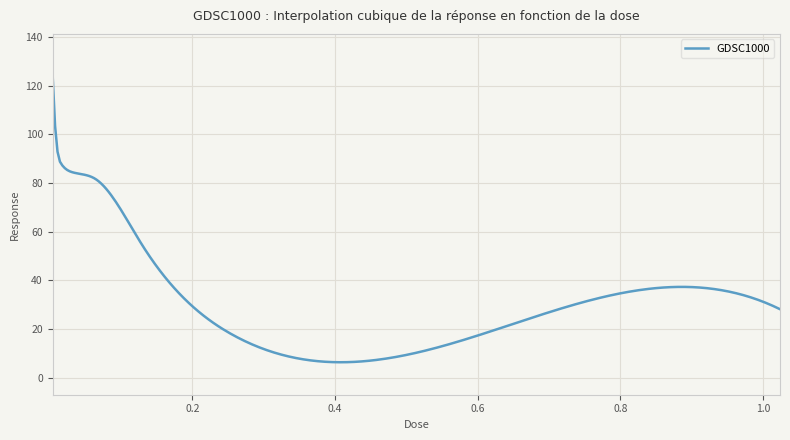

What is the difference between the maximum and minimum values?

117.8